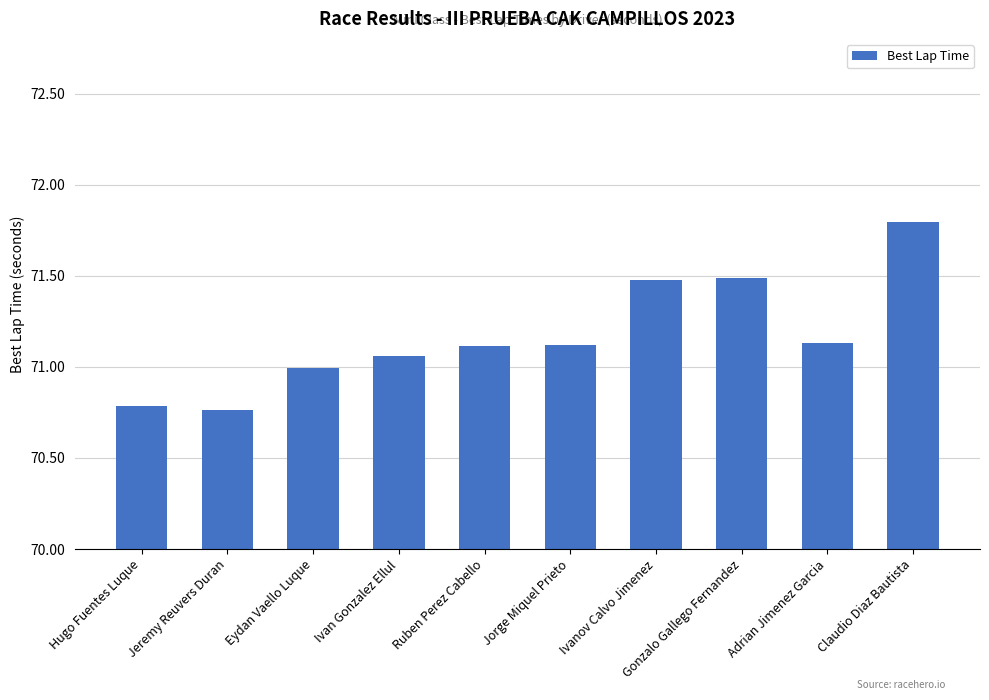

What is the label of the 5th bar from the right?

Jorge Miquel Prieto